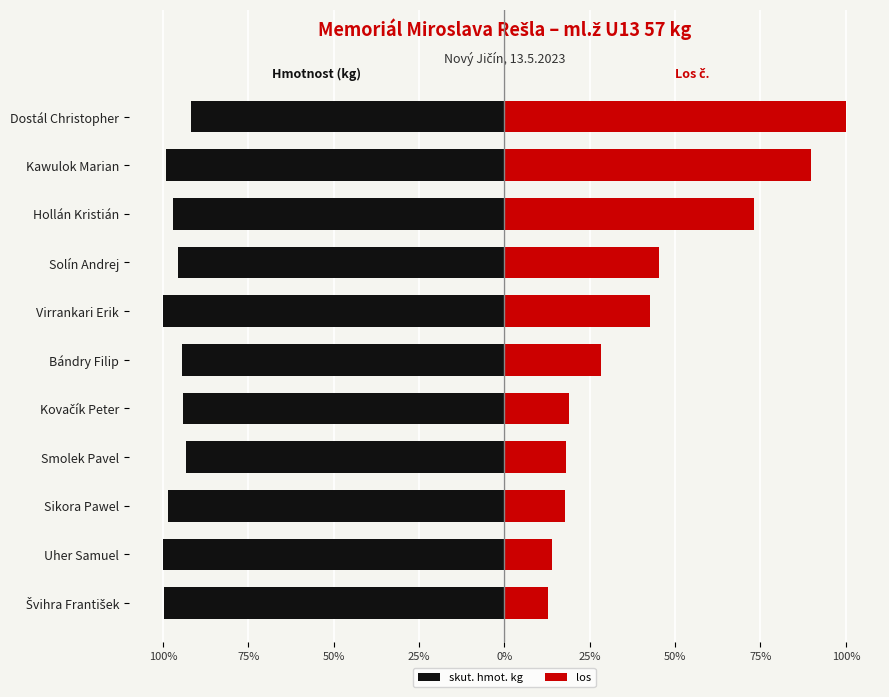

Which series has the widest spread of values?

los